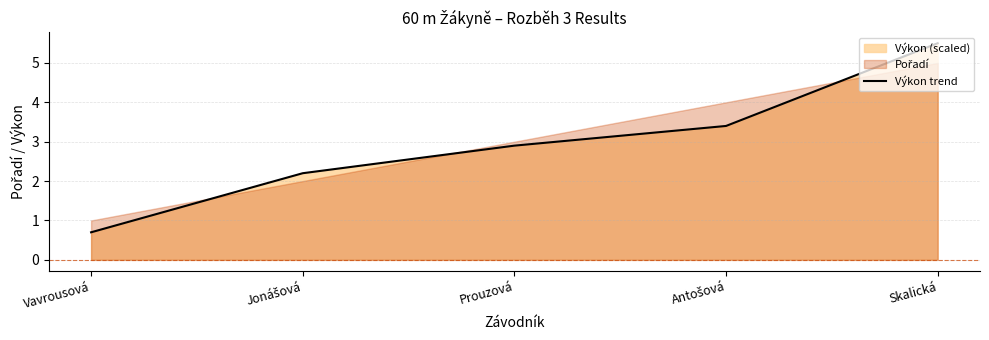

How many lines are shown in the chart?

1